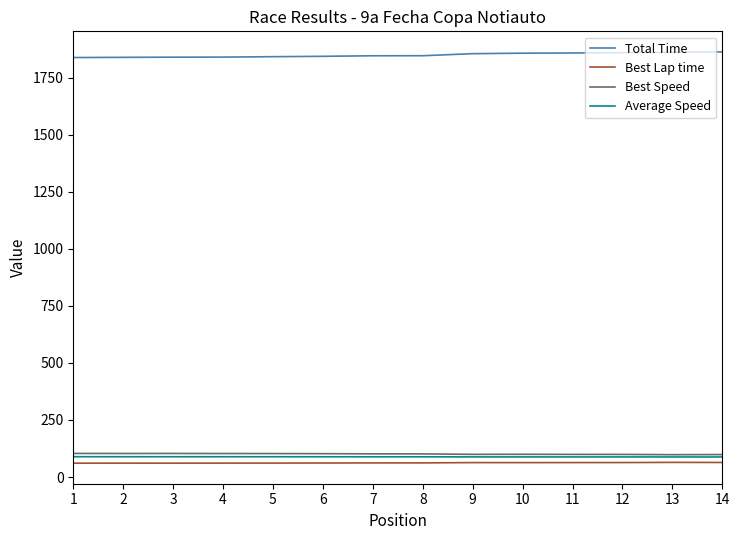

What is the minimum value for Total Time?

1837.8